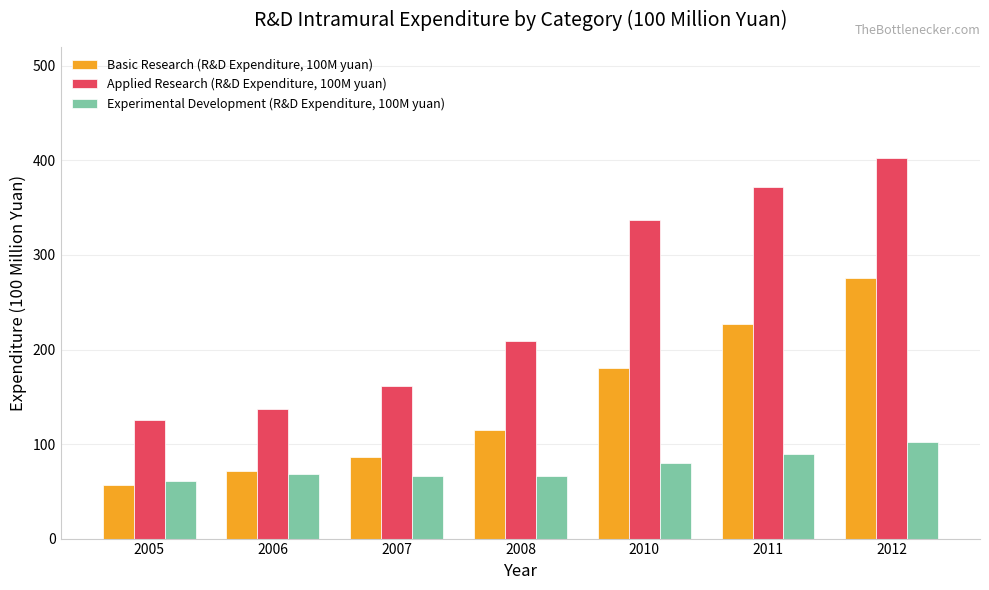

Rank the series by their average value, from lowest to highest.

Experimental Development (R&D Expenditure, 100M yuan), Basic Research (R&D Expenditure, 100M yuan), Applied Research (R&D Expenditure, 100M yuan)